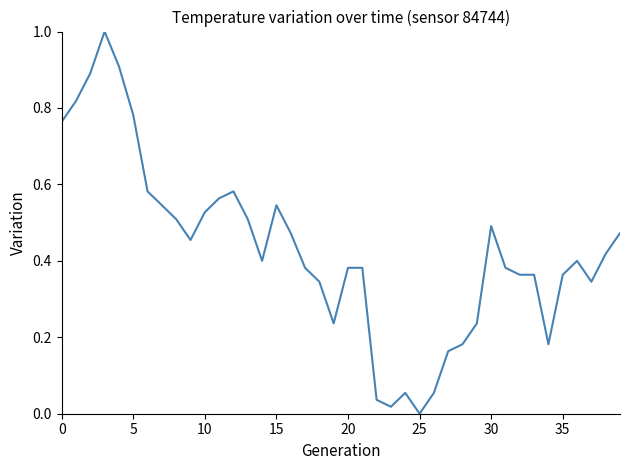

What is the maximum value shown in the chart?

1.0